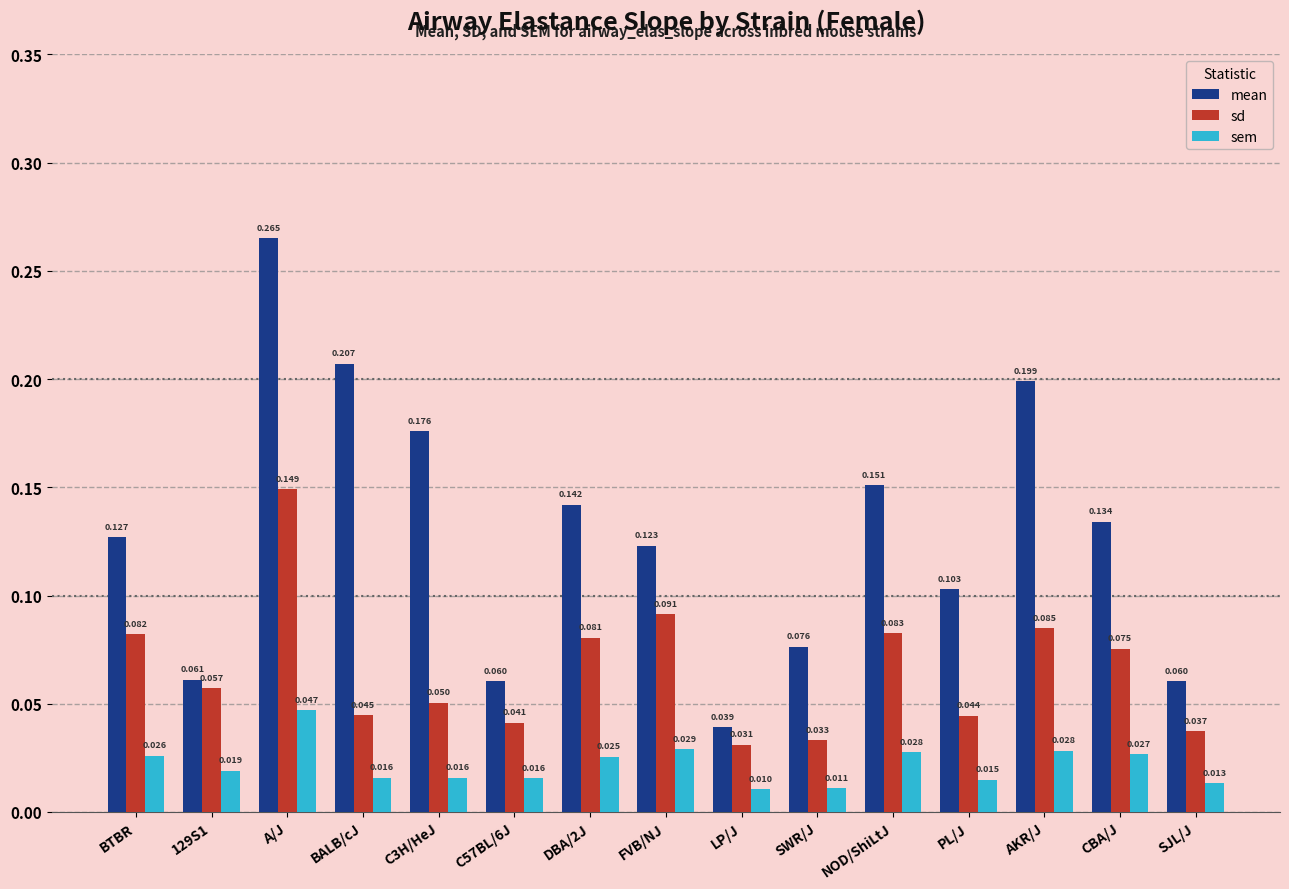

Which category has the lowest value across all series?

LP/J